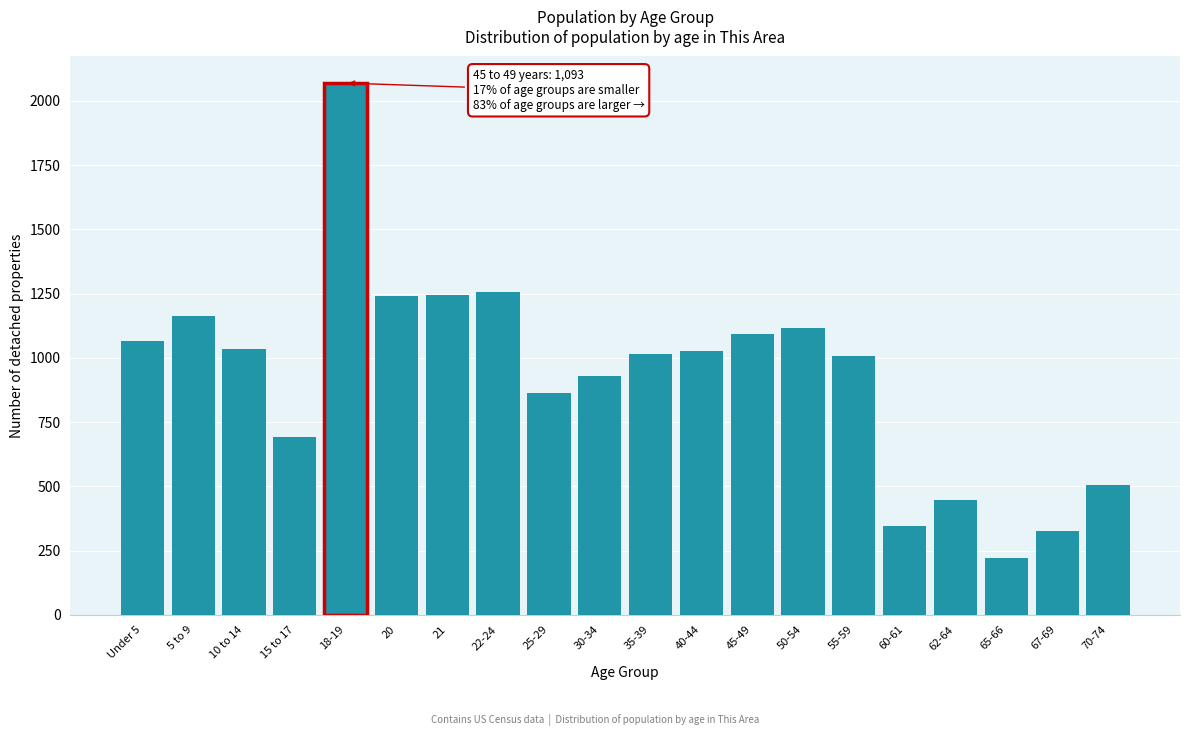

What is the sum of all values?

18657